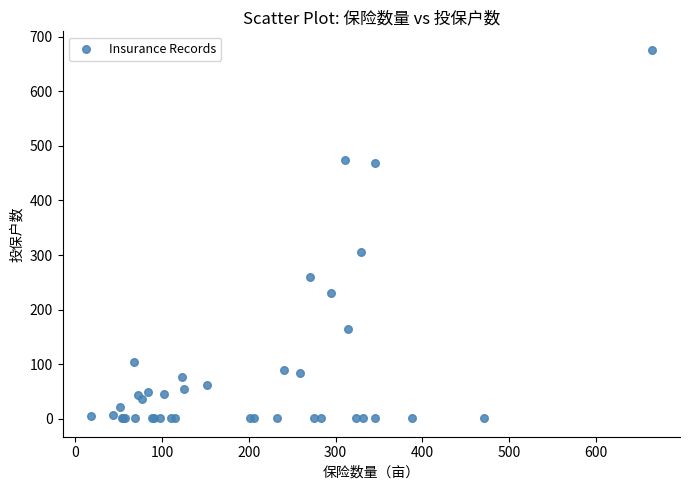

What Y value in the scatter plot is closest to 338?

305